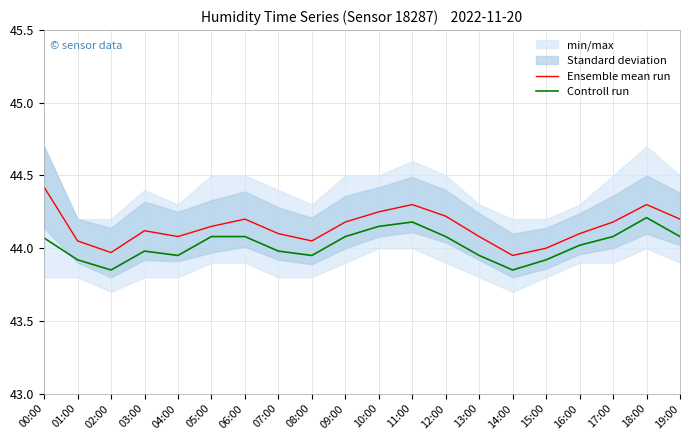

How many interior local peaks does the Ensemble mean run series have?

4